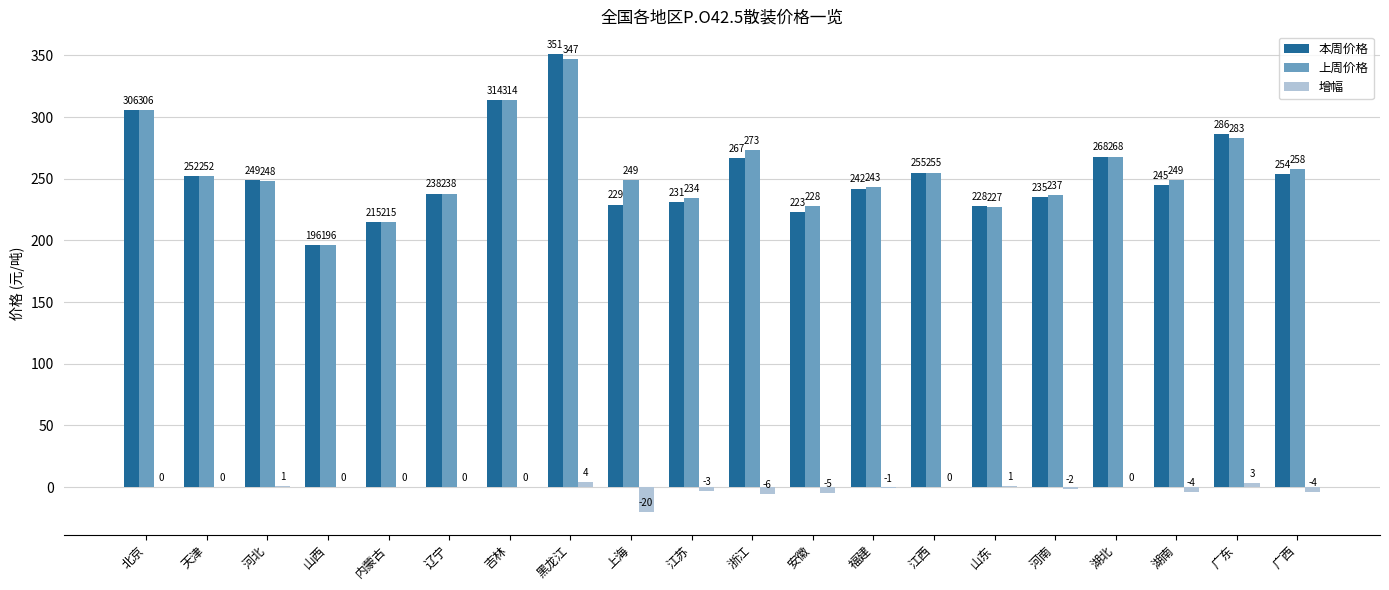

What is the highest value of the 本周价格 series?

351